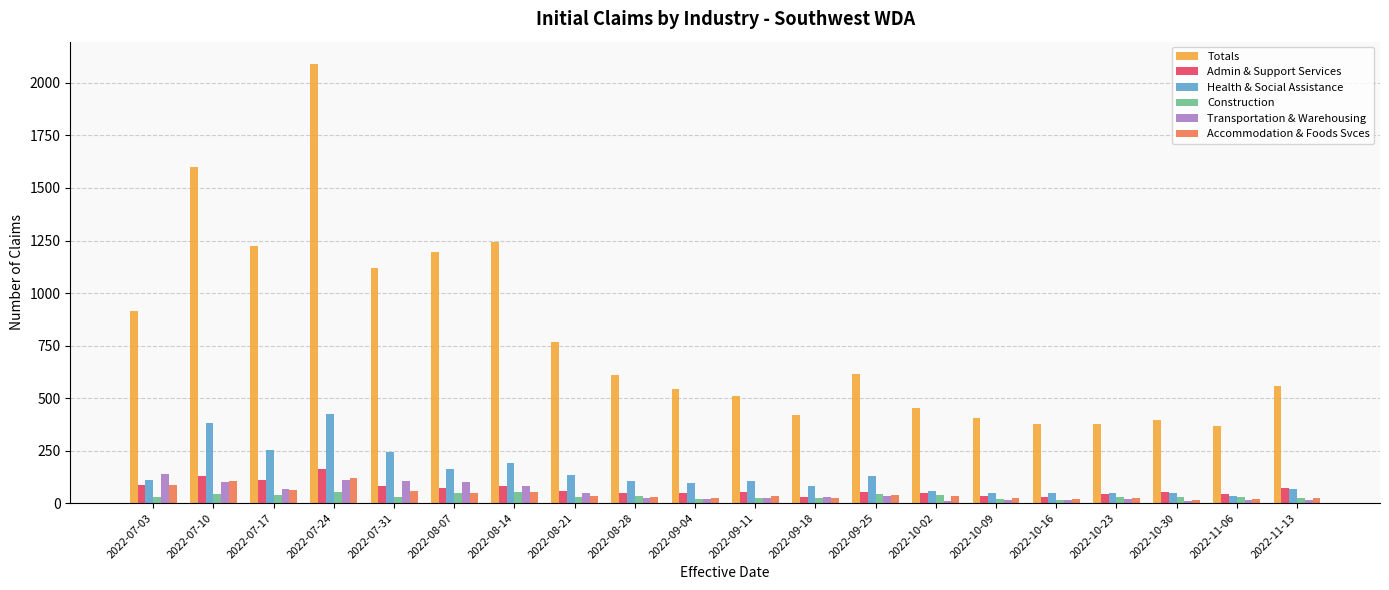

At which category is the sum across all series the highest?

2022-07-24